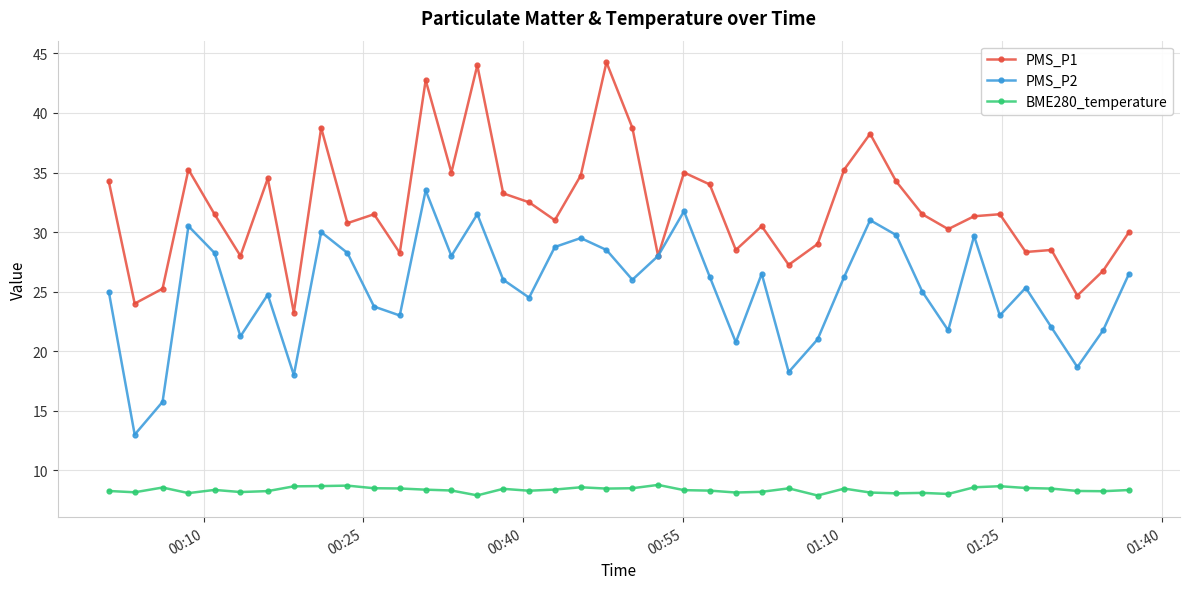

What is the value of the BME280_temperature point at the 26th from the left?

8.2